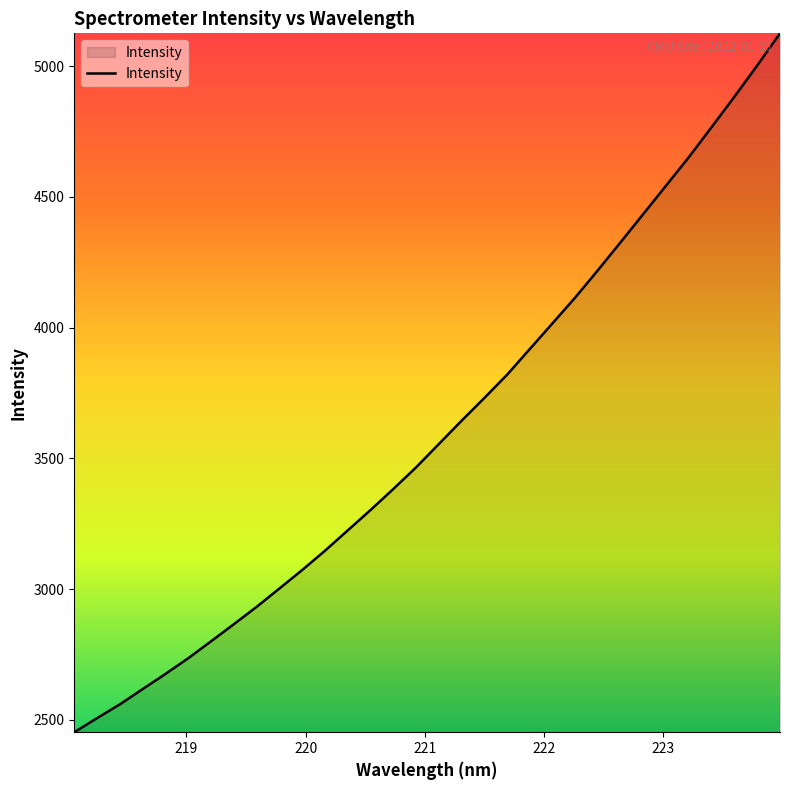

What is the minimum value shown in the chart?

2453.1